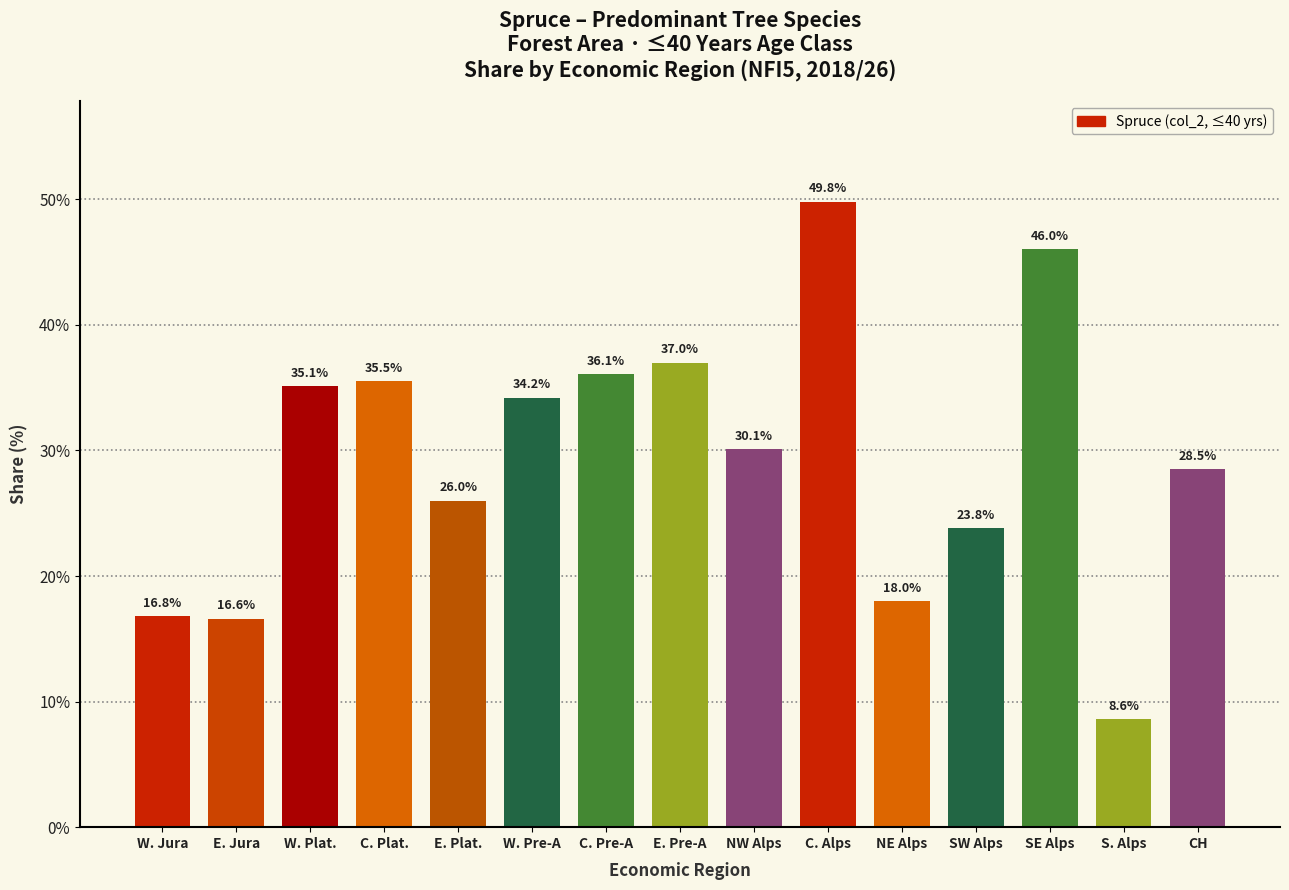

Reading left to right, list all the values displayed in this chart.

W. Jura=16.8	E. Jura=16.6	W. Plat.=35.1	C. Plat.=35.5	E. Plat.=26.0	W. Pre-A=34.2	C. Pre-A=36.1	E. Pre-A=37.0	NW Alps=30.1	C. Alps=49.8	NE Alps=18.0	SW Alps=23.8	SE Alps=46.0	S. Alps=8.6	CH=28.5